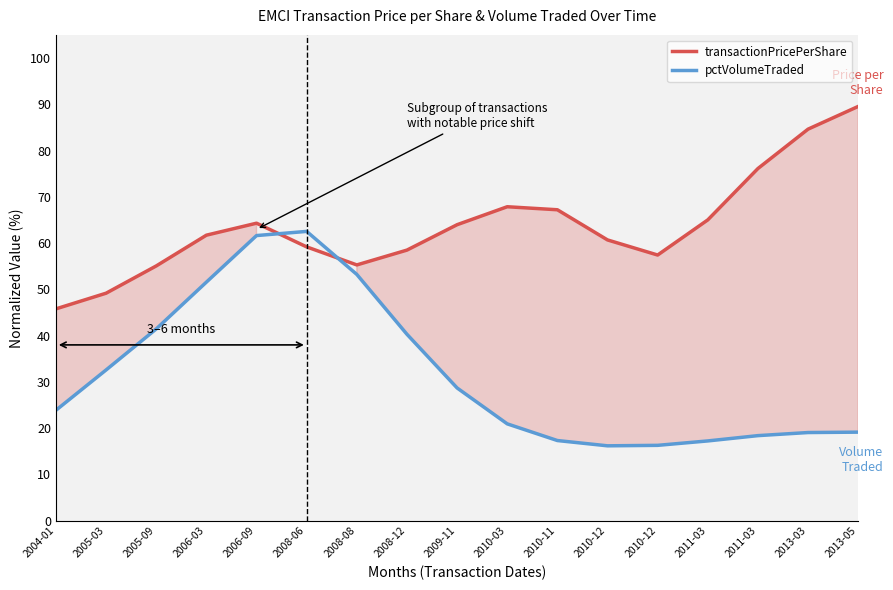

Reading left to right, extract all data points from this chart.

transactionPricePerShare: 2004-01=45.8	2005-03=49.2	2005-09=55.1	2006-03=61.7	2006-09=64.3	2008-06=59.2	2008-08=55.3	2008-12=58.5	2009-11=64.0	2010-03=67.9	2010-11=67.2	2010-12=60.7	2010-12=57.4	2011-03=65.0	2011-03=76.1	2013-03=84.6	2013-05=89.5
pctVolumeTraded: 2004-01=23.9	2005-03=32.6	2005-09=41.5	2006-03=51.6	2006-09=61.6	2008-06=62.5	2008-08=53.2	2008-12=40.3	2009-11=28.7	2010-03=20.9	2010-11=17.3	2010-12=16.2	2010-12=16.3	2011-03=17.2	2011-03=18.4	2013-03=19.1	2013-05=19.1